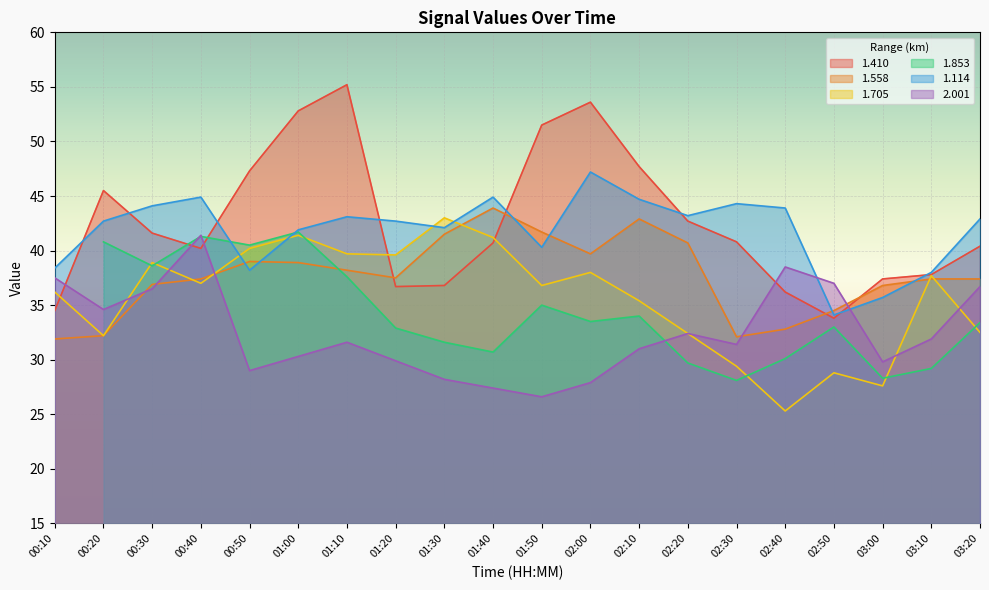

What is the value of the 2.001 point at the 19th from the left?

31.9